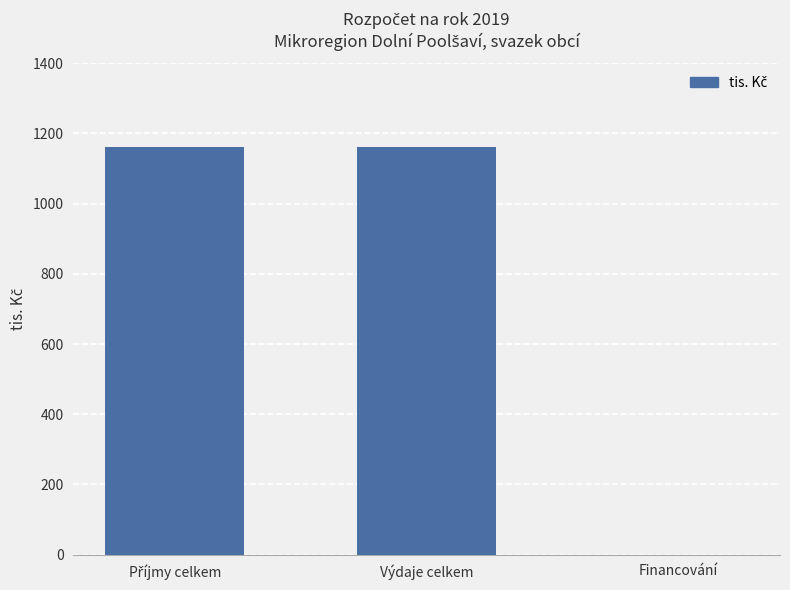

What is the maximum value shown in the chart?

1162